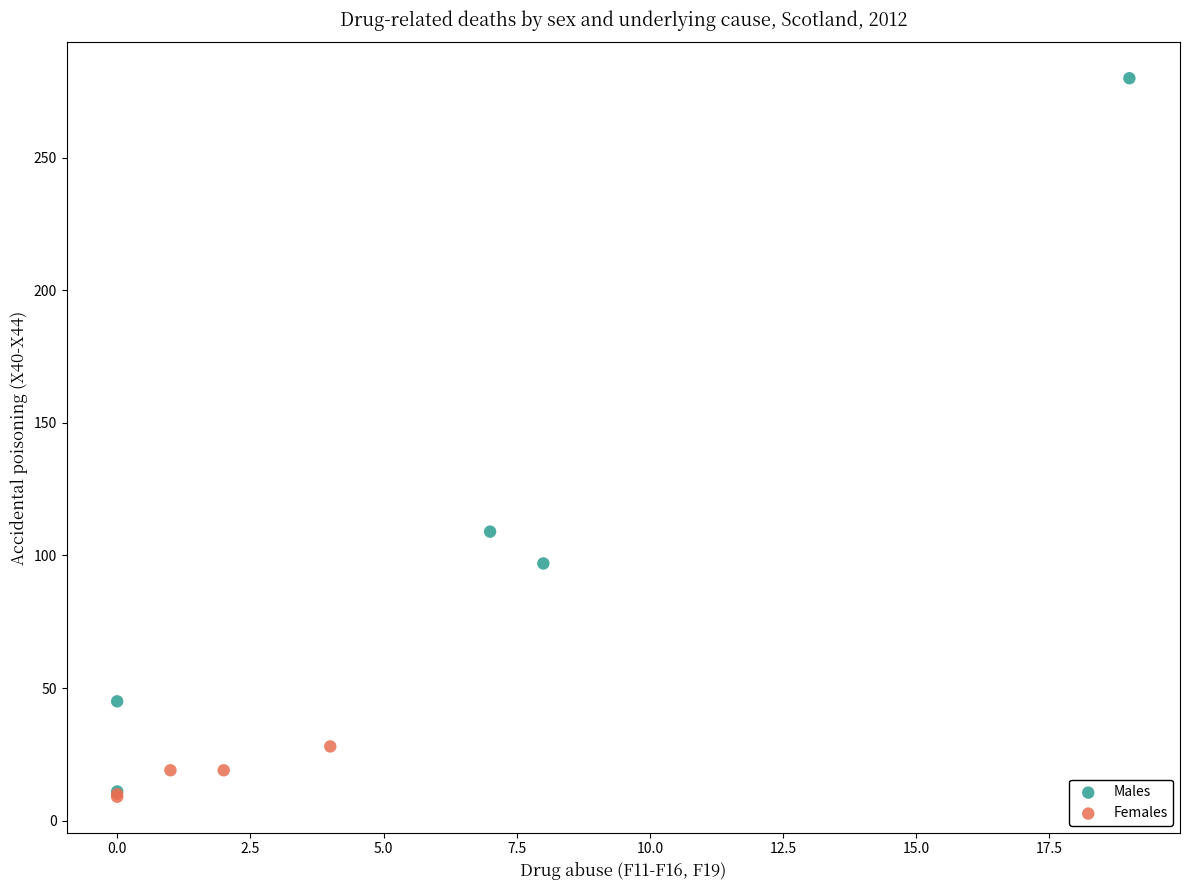

Which series contains the highest Y value?

Males